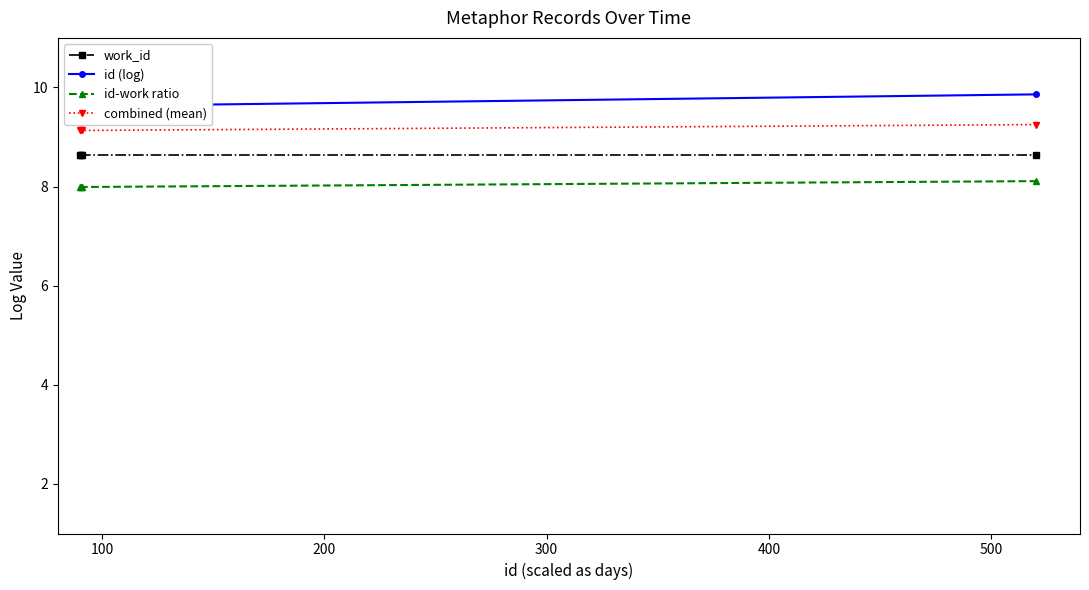

True or false: id-work ratio has more than 2 points higher than both neighbors.

False